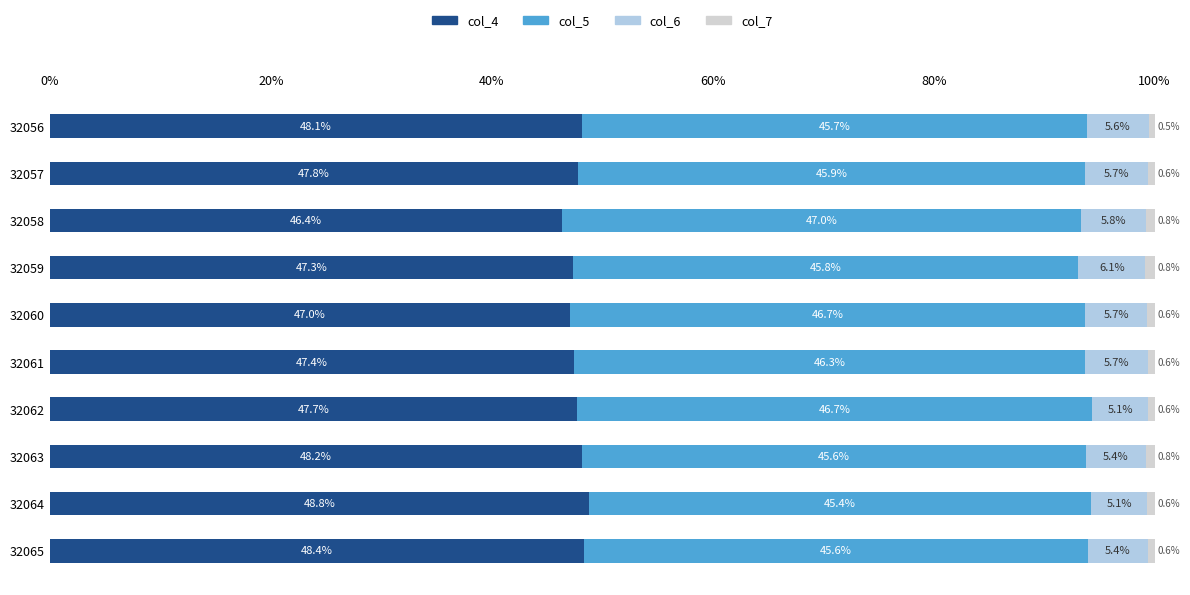

List the labels in order of col_4 value, smallest first.

32058, 32060, 32059, 32061, 32062, 32057, 32056, 32063, 32065, 32064